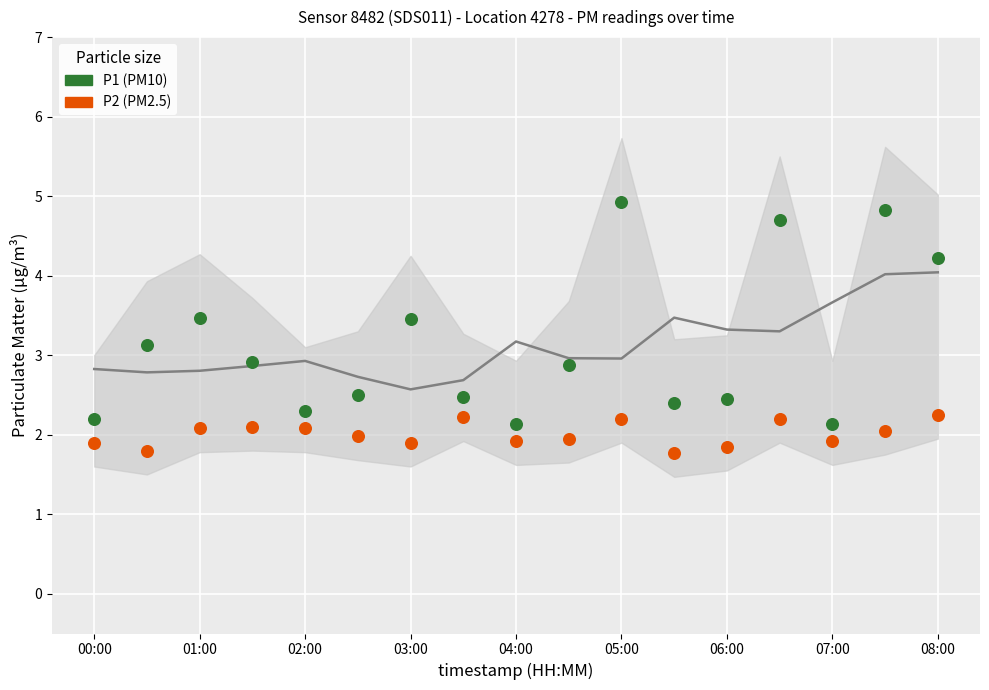

What are all the series names shown in the legend?

P1 (PM10), P2 (PM2.5)